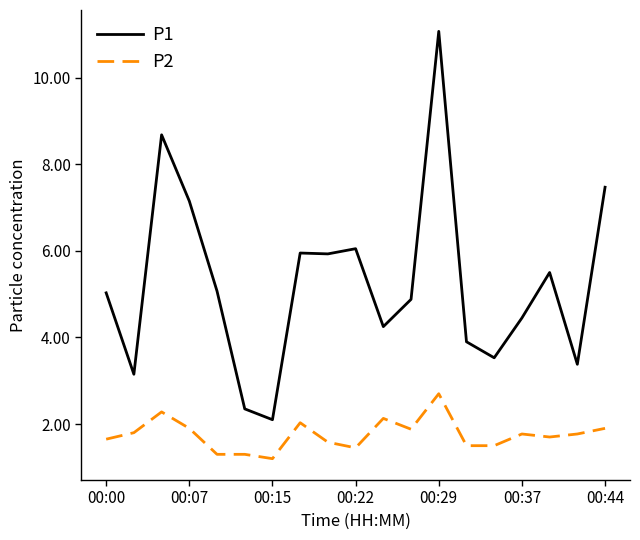

What is the difference between the maximum and minimum values in the P1 series?

9.0